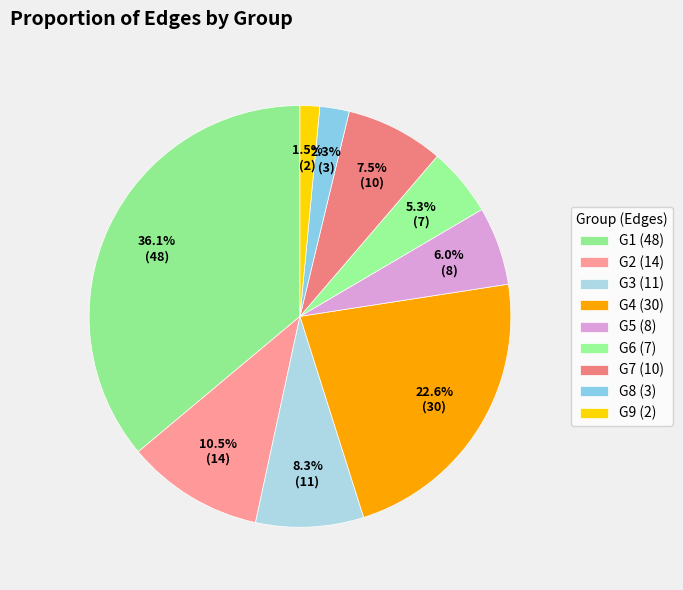

To the nearest percent, what is the difference between the largest and smallest slice percentages?

34%